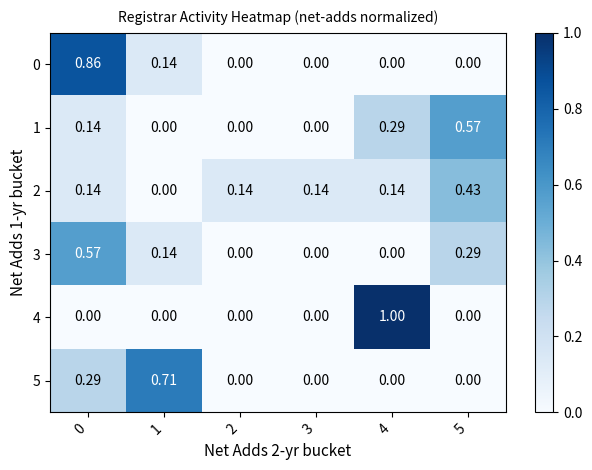

How many data points does each series have?

6